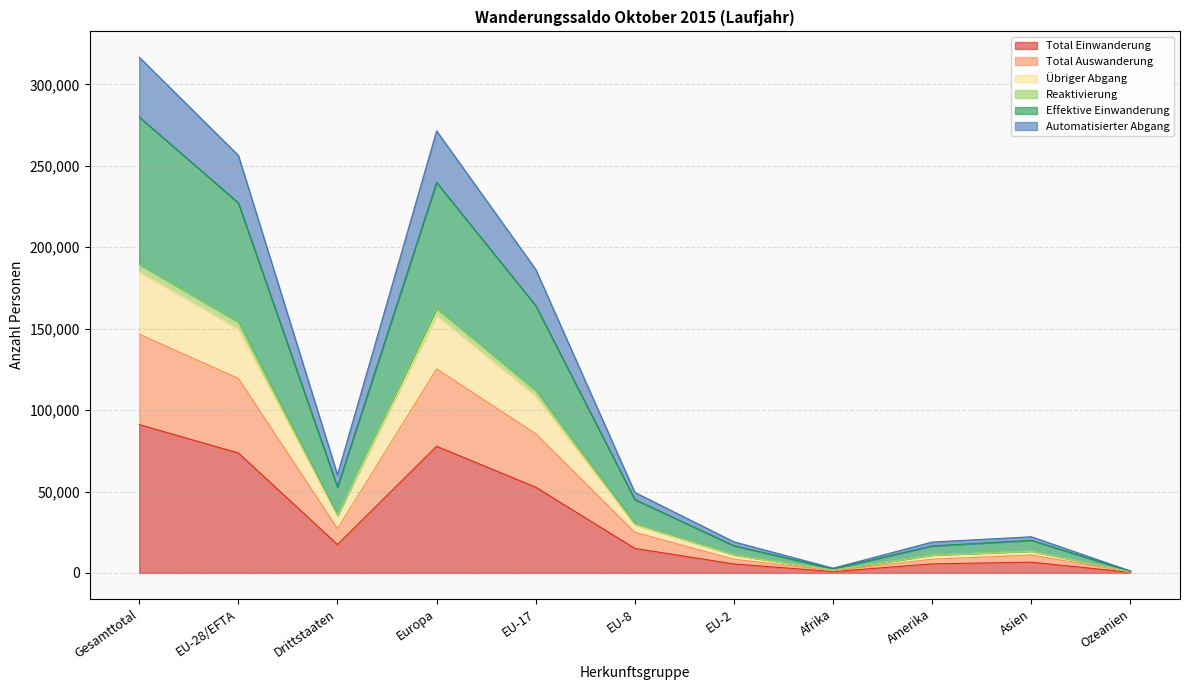

What is the difference between the maximum and second lowest values in the Total Einwanderung series?

90286